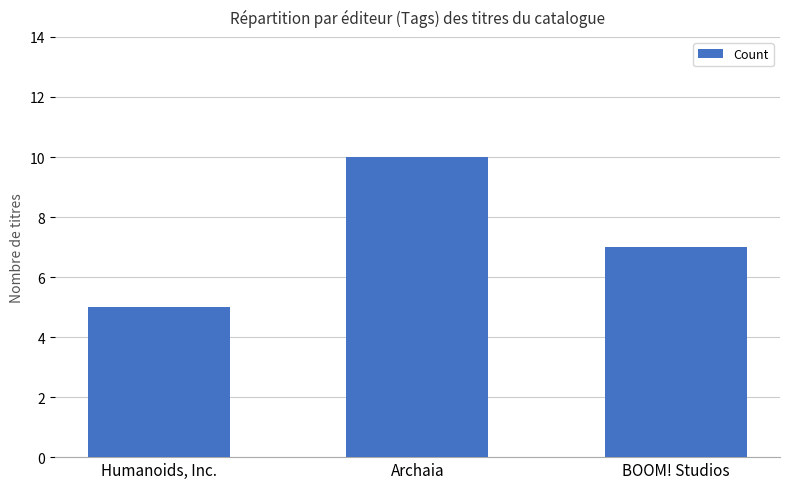

What is the sum of the values at Humanoids, Inc. and Archaia?

15